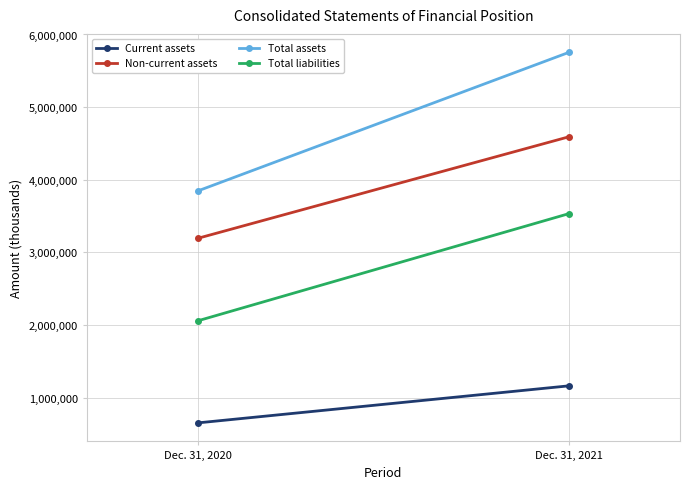

What are all the series names shown in the legend?

Current assets, Non-current assets, Total assets, Total liabilities